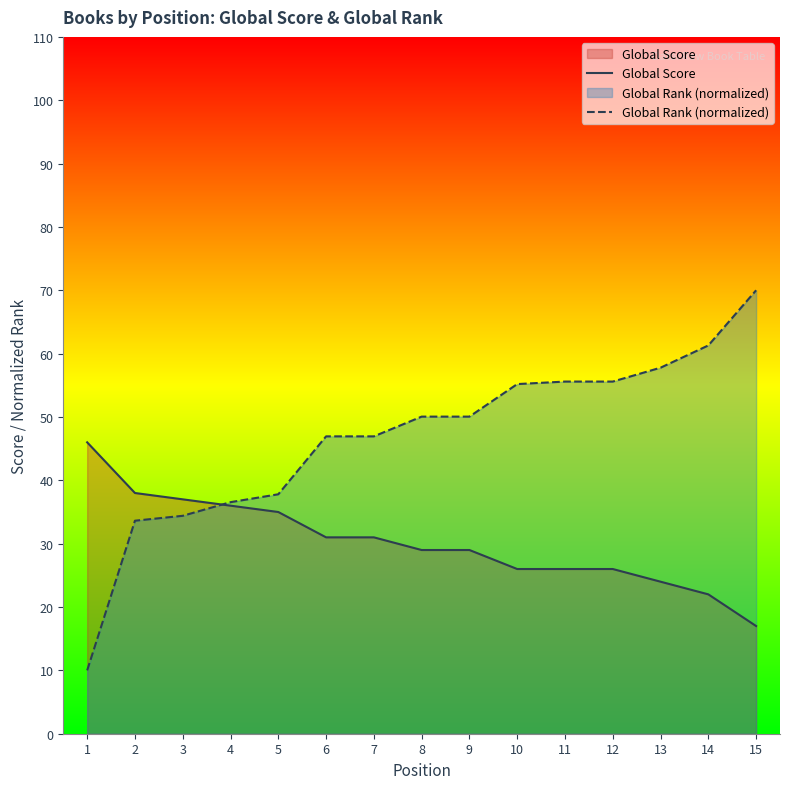

List the labels in order of Global Rank (normalized) value, largest first.

15, 14, 13, 11, 12, 10, 8, 9, 6, 7, 5, 4, 3, 2, 1